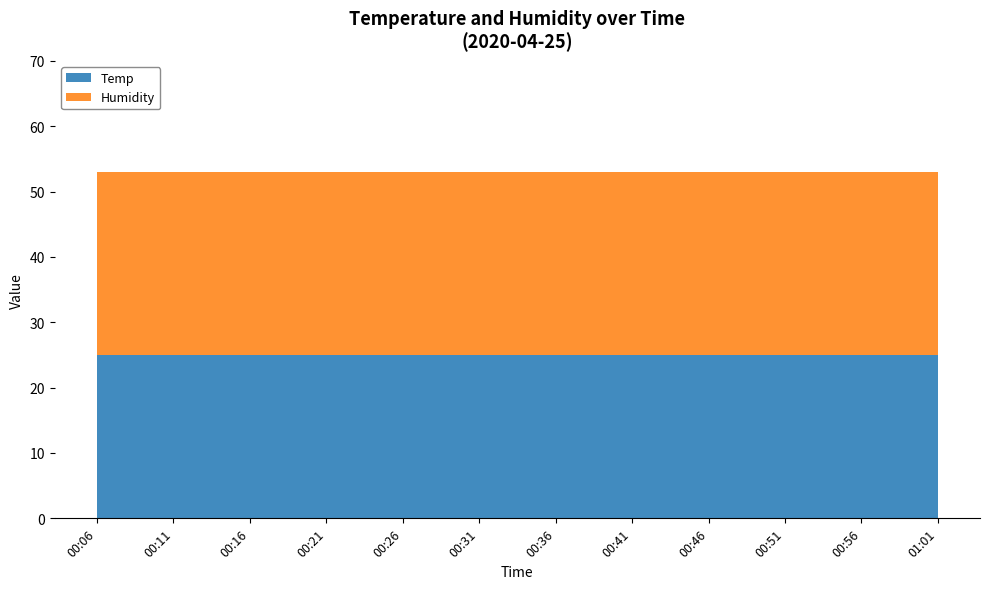

True or false: Temp has a value of 25 at 00:41.

True